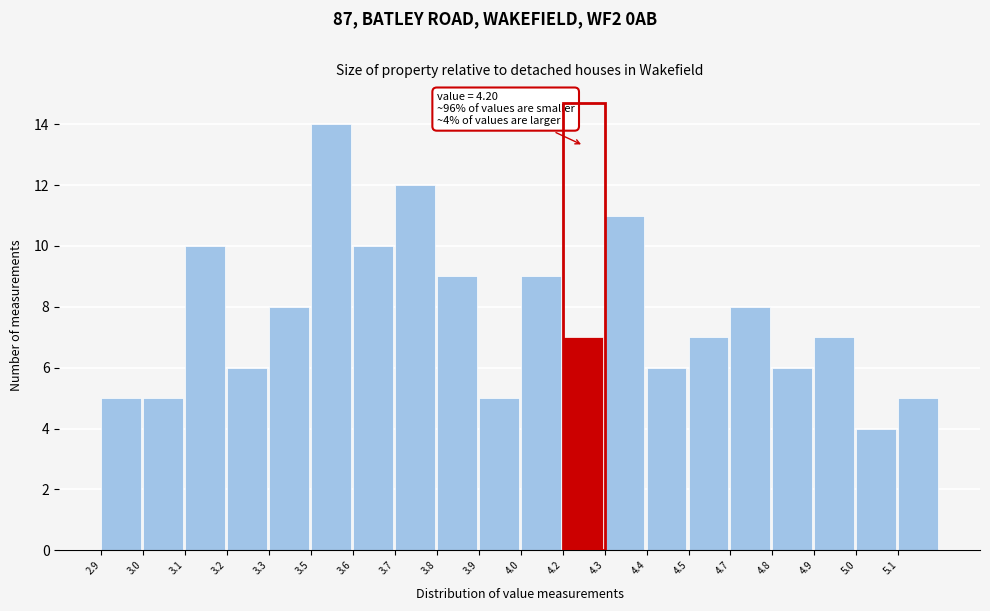

Reading left to right, transcribe all the data shown in this chart.

5	5	10	6	8	14	10	12	9	5	9	7	11	6	7	8	6	7	4	5